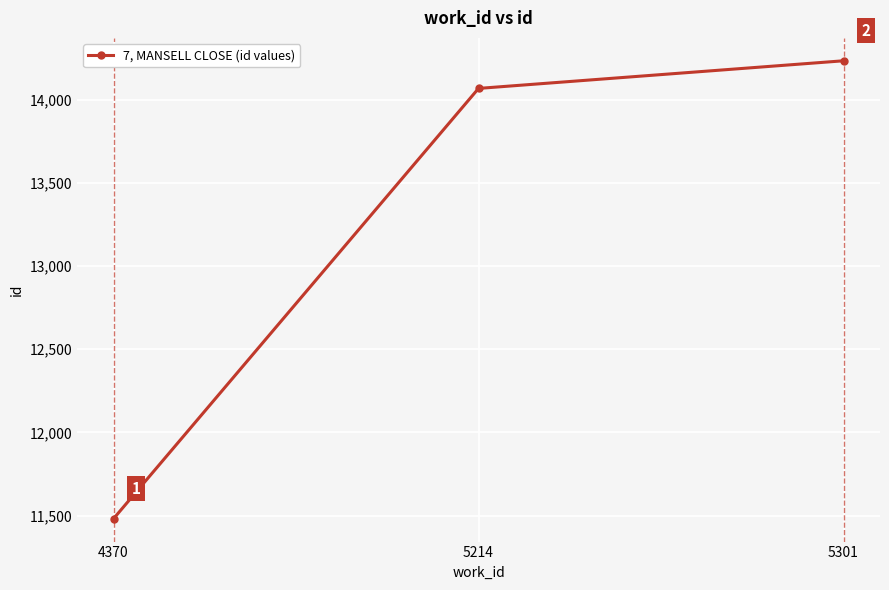

True or false: the data shows 14067 at 5214.

True